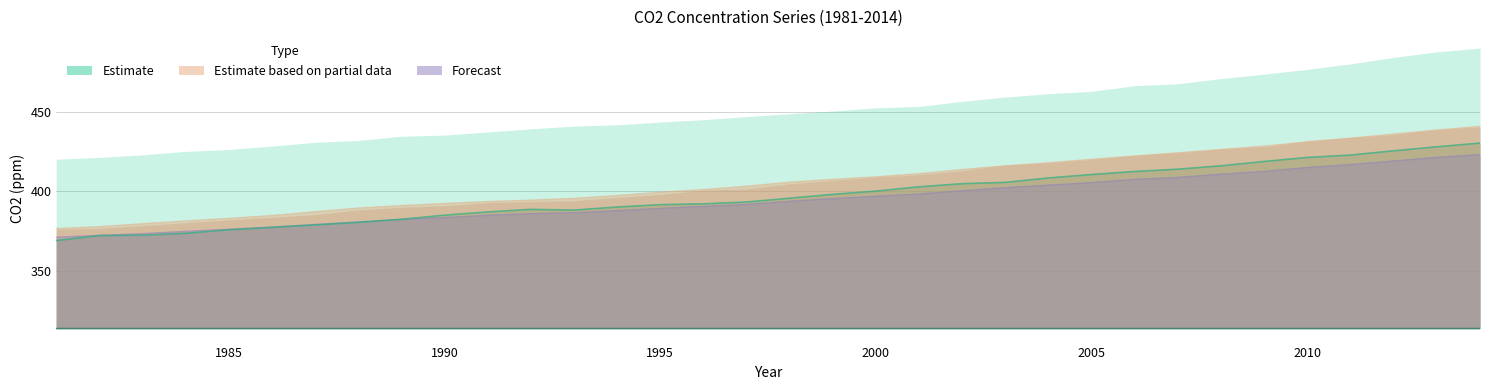

Reading right to left, transcribe all the data shown in this chart.

N: 313.3	313.3	313.3	313.3	313.3	313.3	313.3	313.3	313.3	313.3	313.3	313.3	313.3	313.3	313.3	313.3	313.3	313.3	313.3	313.3	313.3	313.3	313.3	313.3	313.3	313.3	313.3	313.3	313.3	313.3	313.3	313.3	313.3	313.3
MME line: 423.2	421.4	419.1	416.9	415.0	412.6	410.8	408.8	407.5	405.5	403.9	402.2	400.3	398.3	396.8	395.3	393.7	391.7	390.5	389.2	387.8	386.4	385.9	384.8	383.4	382.2	380.7	379.1	377.5	376.0	374.7	373.3	372.2	371.0
G line: 430.4	428.1	425.6	422.9	421.4	418.8	416.1	414.0	412.5	410.6	408.4	405.6	404.8	402.8	400.1	398.1	395.6	393.2	392.1	391.6	390.1	388.1	388.6	387.0	384.9	382.3	380.4	378.7	377.2	375.7	373.5	372.3	372.0	368.9
M line: 440.9	438.6	436.1	433.5	431.1	428.5	426.3	424.3	422.2	420.2	418.0	416.0	413.7	411.1	409.1	407.5	405.7	403.2	401.0	399.4	397.3	395.5	394.4	393.5	392.3	390.9	389.4	387.1	384.7	382.8	381.2	379.5	377.6	376.4